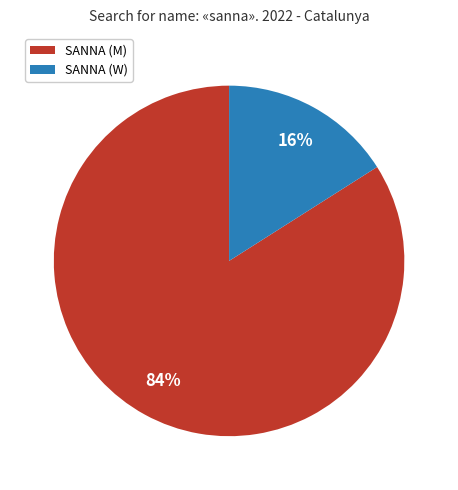

Rank the categories by value from lowest to highest.

SANNA (W), SANNA (M)